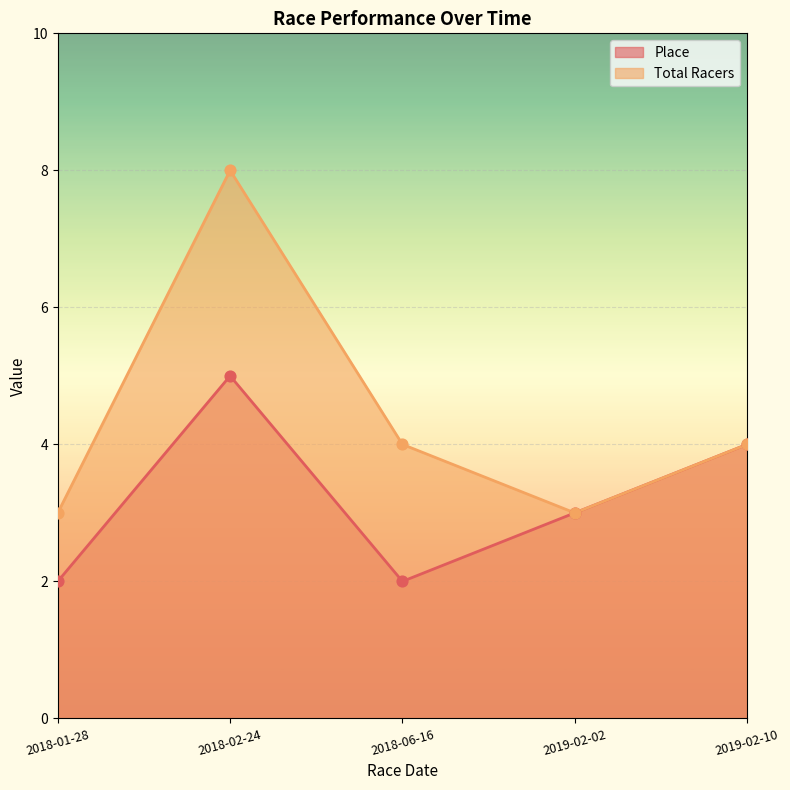

At which category is the sum across all series the highest?

2018-02-24